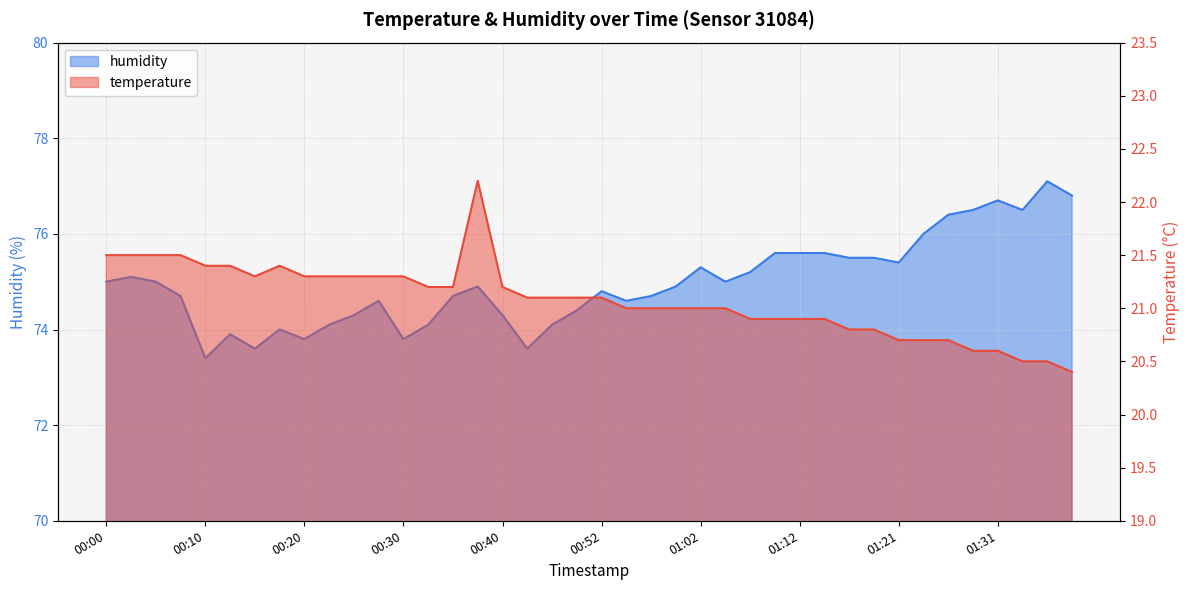

What are all the series names shown in the legend?

temperature, humidity